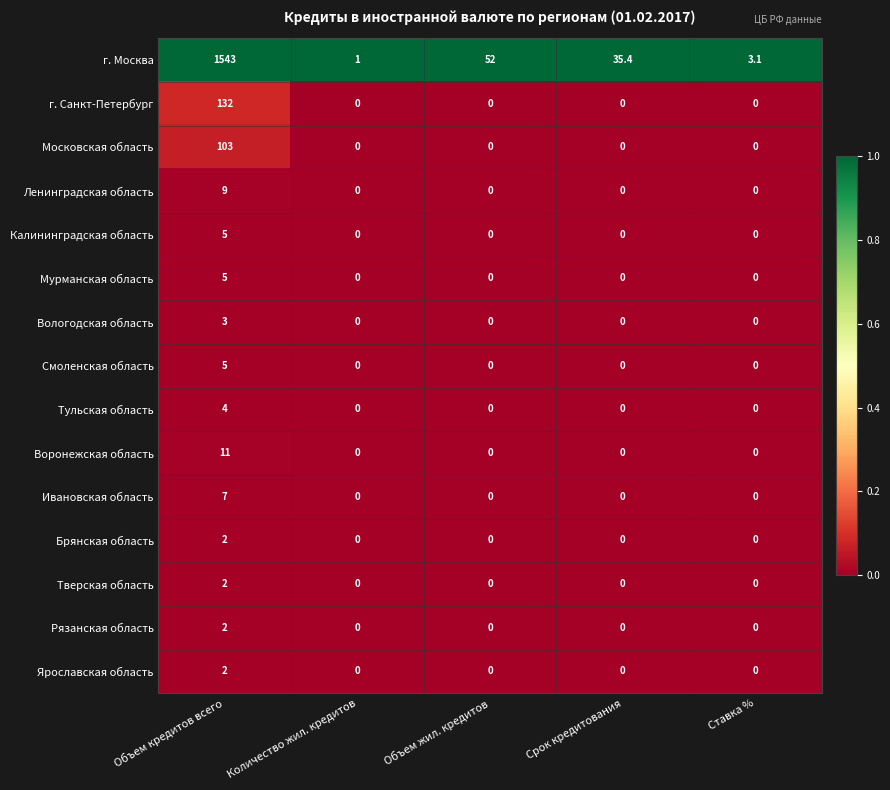

What is the total value across all series at Ставка %?

3.1